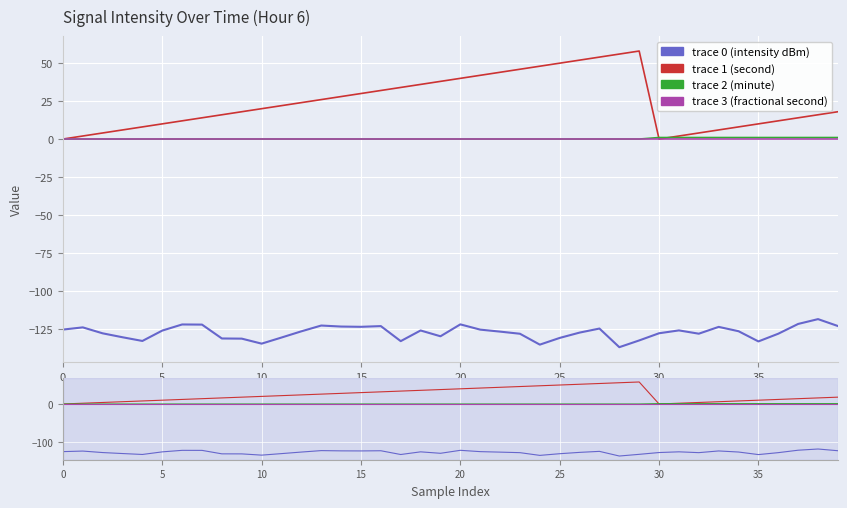

What is the total value across all series at 39?

-104.2